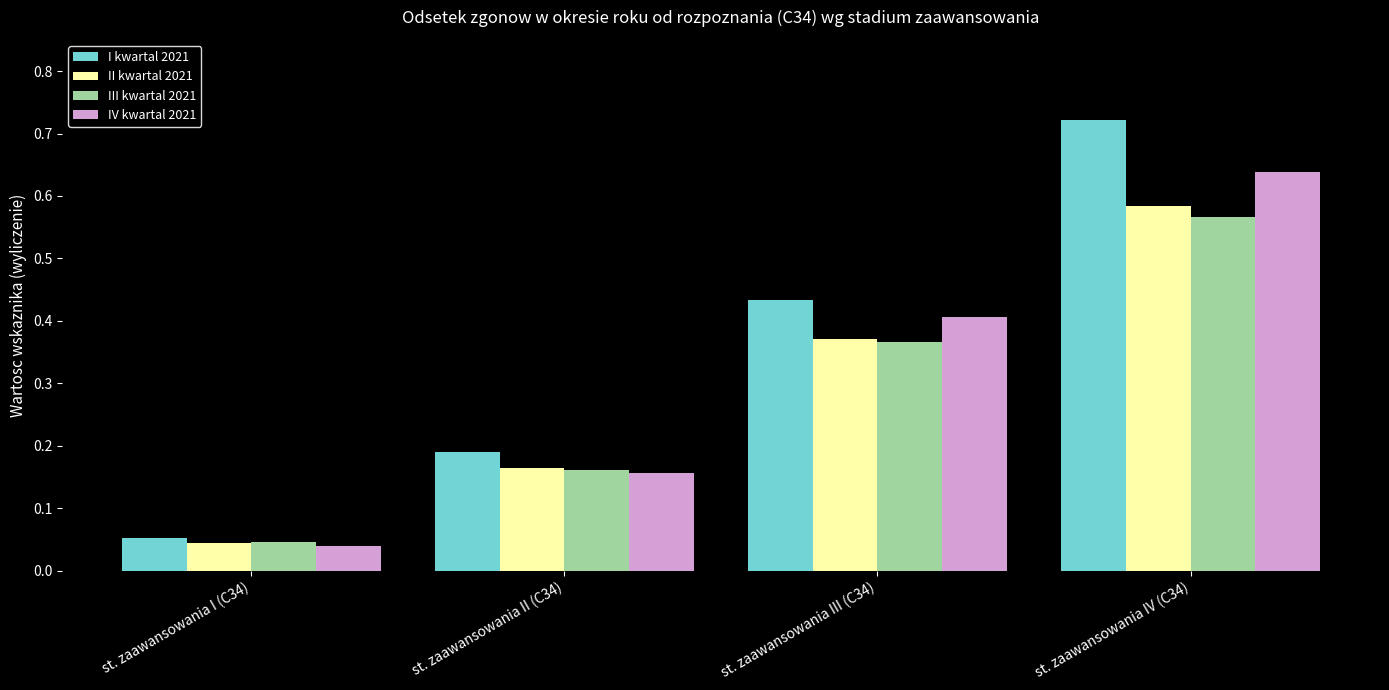

At which category does the chart reach its minimum across all series?

st. zaawansowania I (C34)